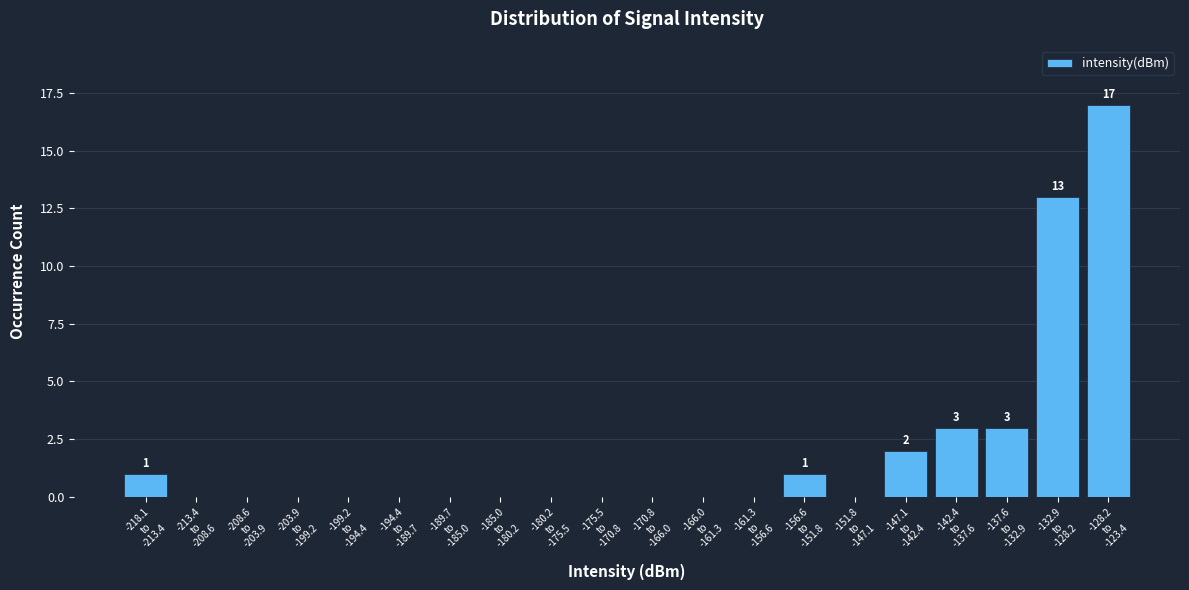

What is the sum of all values?

40